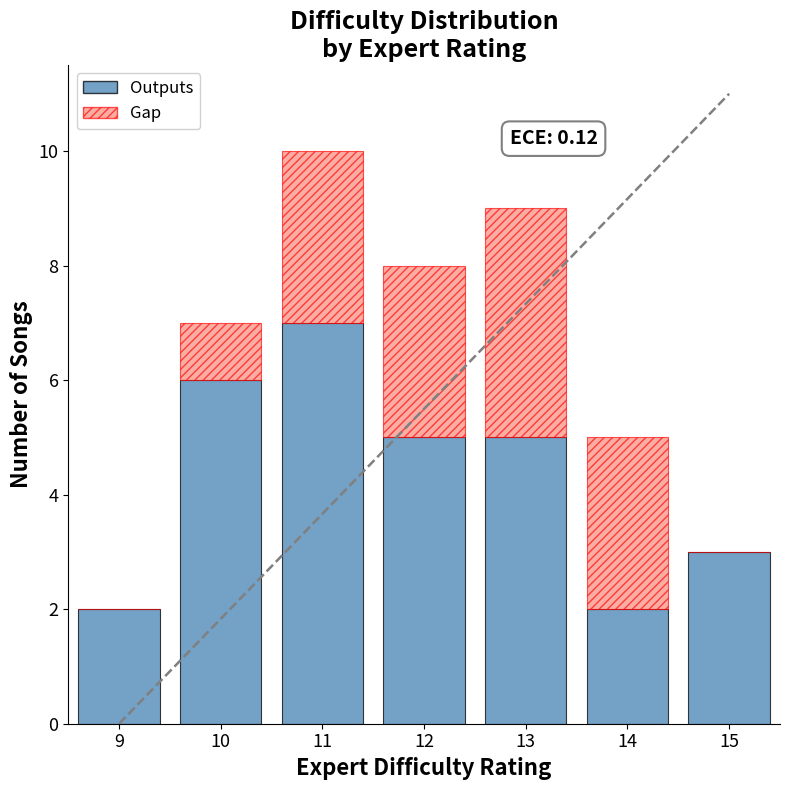

What is the approximate value of Outputs at 11?

7